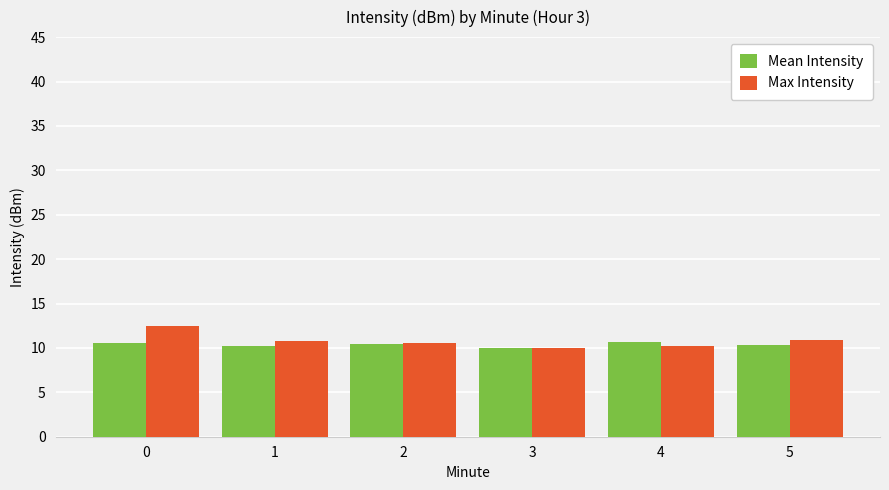

What is the maximum value shown in the chart?

12.5